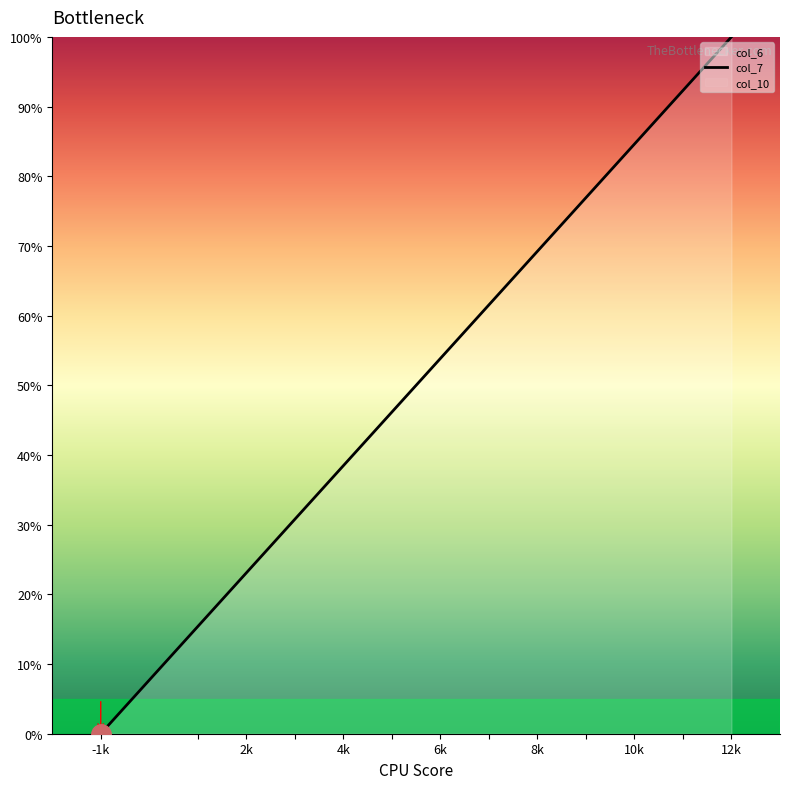

True or false: col_7 has a value of 23.1 at 2k.

True